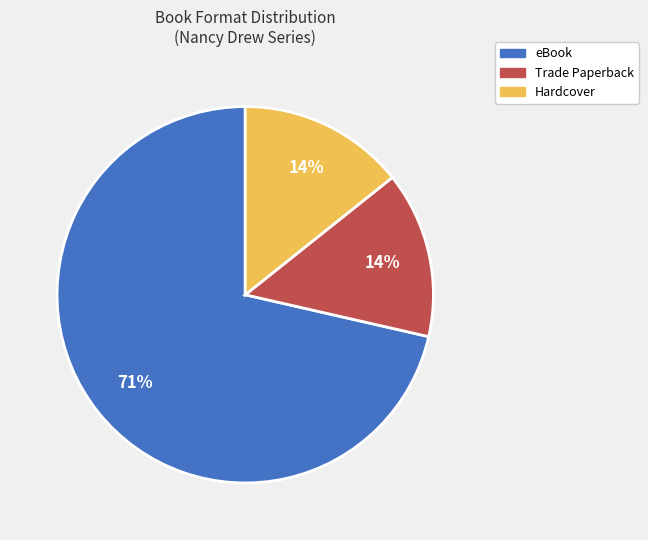

To the nearest percent, what is the average slice percentage?

33%